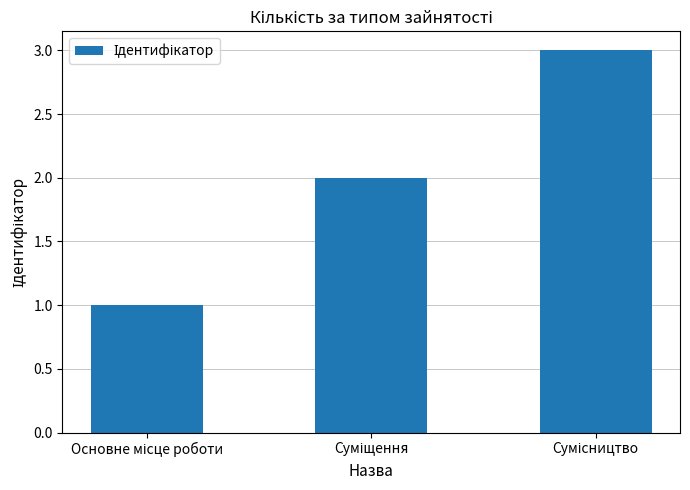

How many data points does each series have?

3